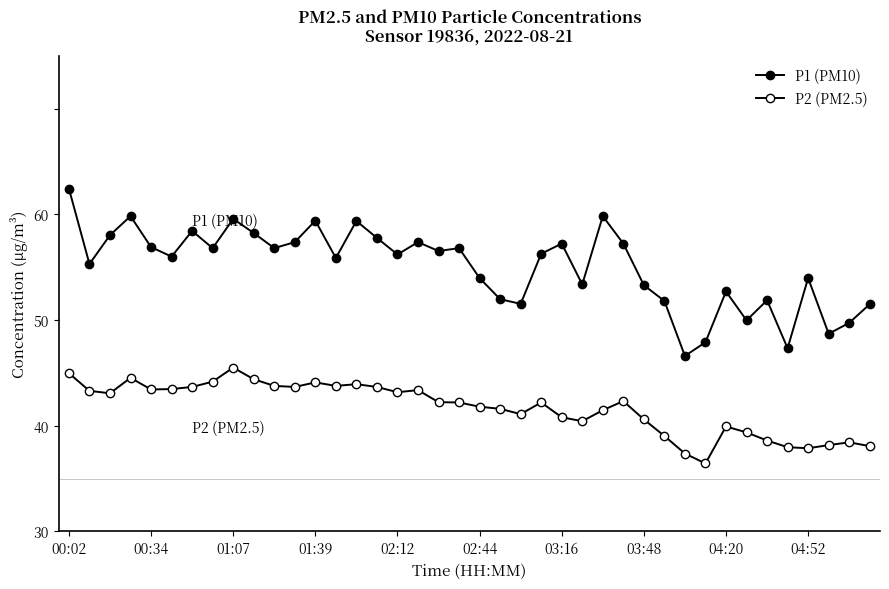

Reading left to right, transcribe all the data shown in this chart.

P1 (PM10): 52.4	45.3	48.0	49.8	46.9	46.0	48.4	46.8	49.6	48.2	46.8	47.4	49.4	45.9	49.4	47.8	46.2	47.4	46.5	46.8	44.0	42.0	41.5	46.3	47.2	43.4	49.8	47.2	43.3	41.8	36.6	37.9	42.7	40.0	41.9	37.3	44.0	38.7	39.7	41.5
P2 (PM2.5): 35.0	33.3	33.1	34.5	33.4	33.5	33.7	34.2	35.5	34.4	33.8	33.7	34.1	33.8	33.9	33.7	33.2	33.4	32.2	32.2	31.8	31.6	31.1	32.2	30.8	30.4	31.5	32.3	30.6	29.0	27.4	26.4	29.9	29.4	28.6	28.0	27.9	28.2	28.4	28.1